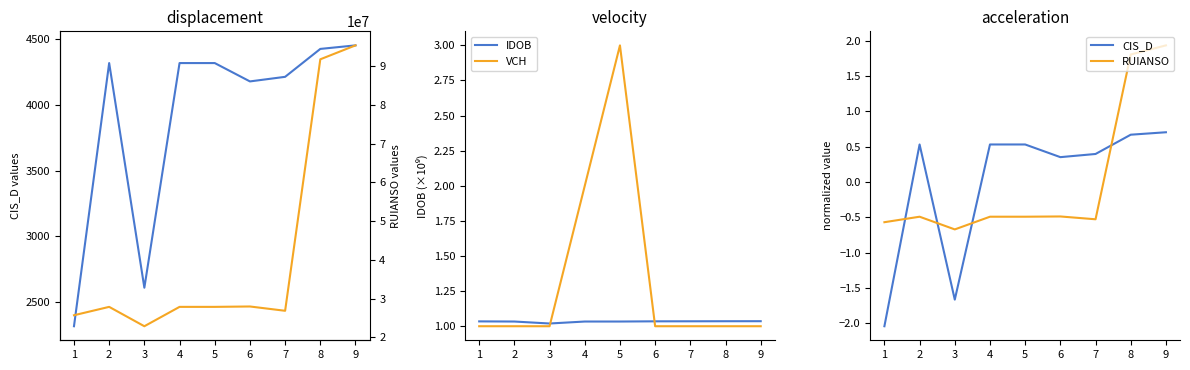

How many CIS_D values are between 0 and 1?

7